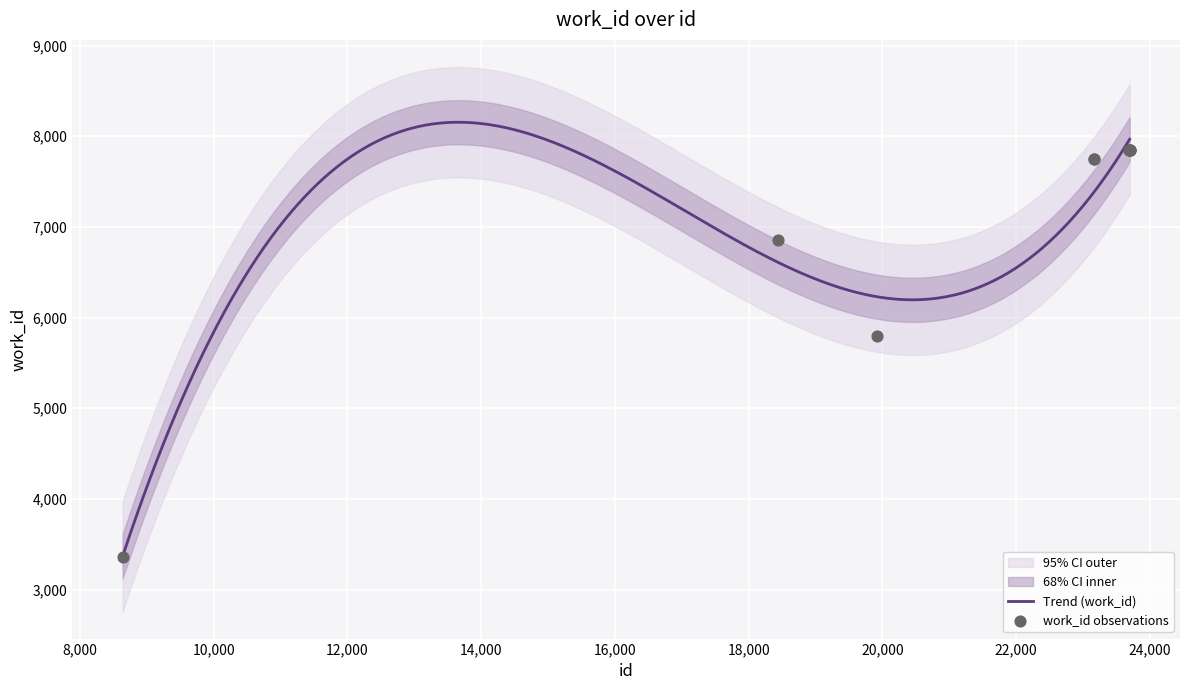

What is the ratio of the value at 19923 to the value at 23697?

0.7